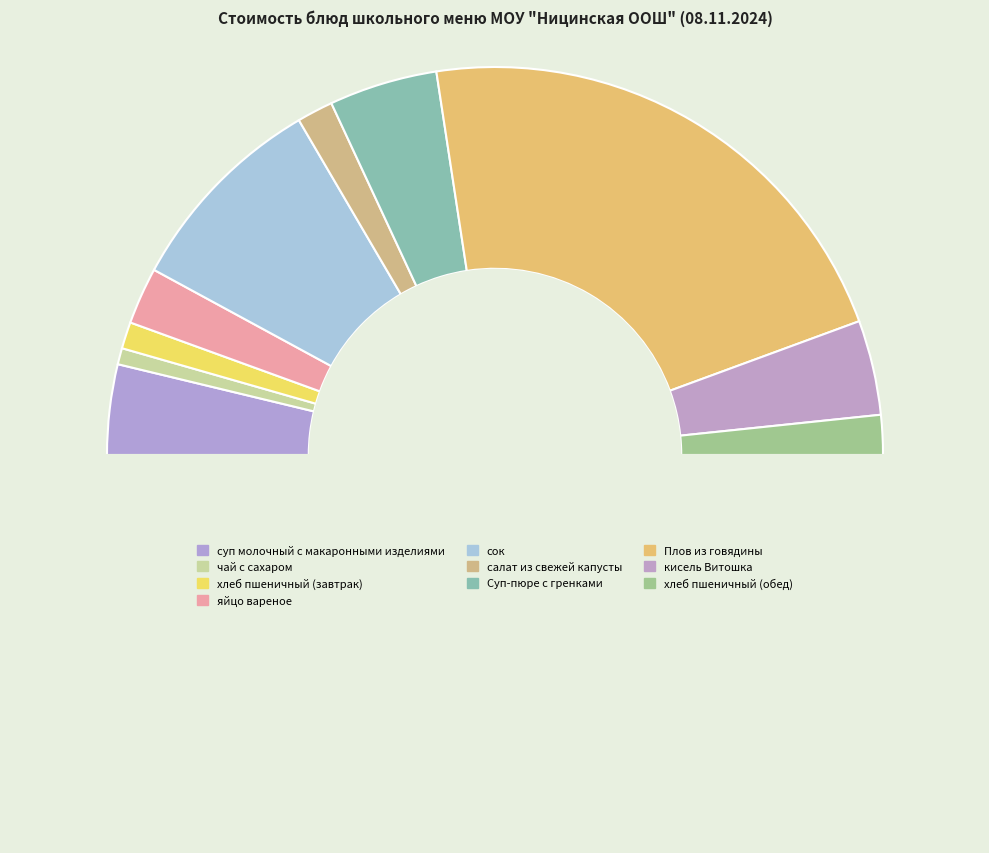

What is the largest slice in the pie chart?

Плов из говядины